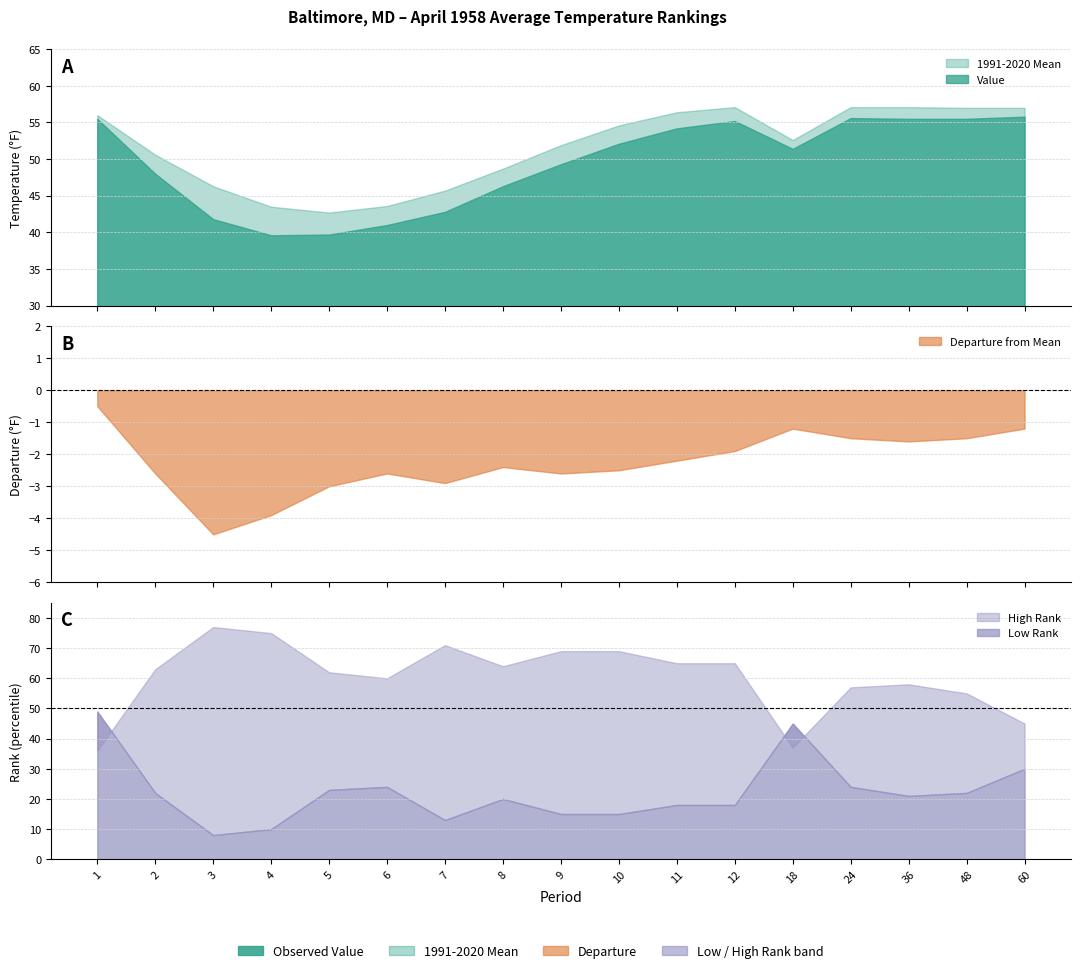

How many lines are shown in the chart?

5